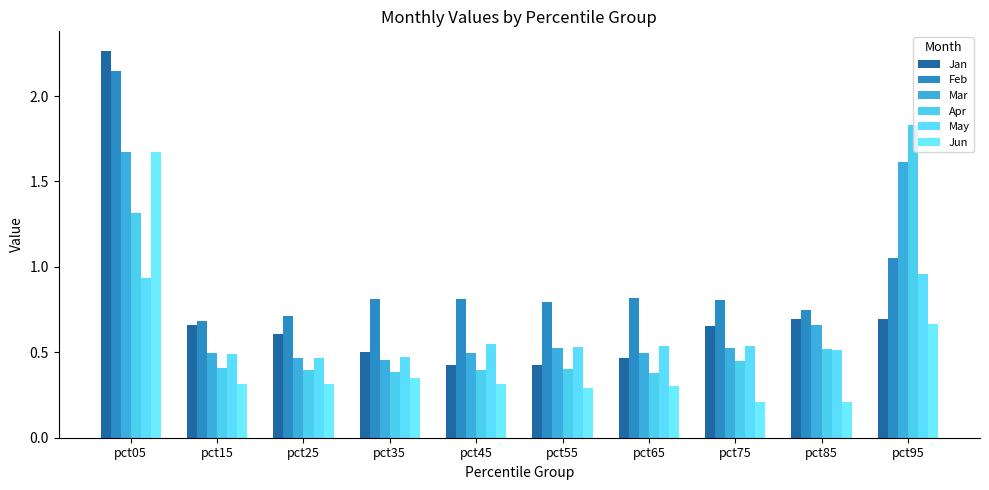

Reading right to left, list all the values displayed in this chart.

Jan: 0.7	0.7	0.7	0.5	0.4	0.4	0.5	0.6	0.7	2.3
Feb: 1.1	0.7	0.8	0.8	0.8	0.8	0.8	0.7	0.7	2.1
Mar: 1.6	0.7	0.5	0.5	0.5	0.5	0.5	0.5	0.5	1.7
Apr: 1.8	0.5	0.4	0.4	0.4	0.4	0.4	0.4	0.4	1.3
May: 1.0	0.5	0.5	0.5	0.5	0.5	0.5	0.5	0.5	0.9
Jun: 0.7	0.2	0.2	0.3	0.3	0.3	0.3	0.3	0.3	1.7